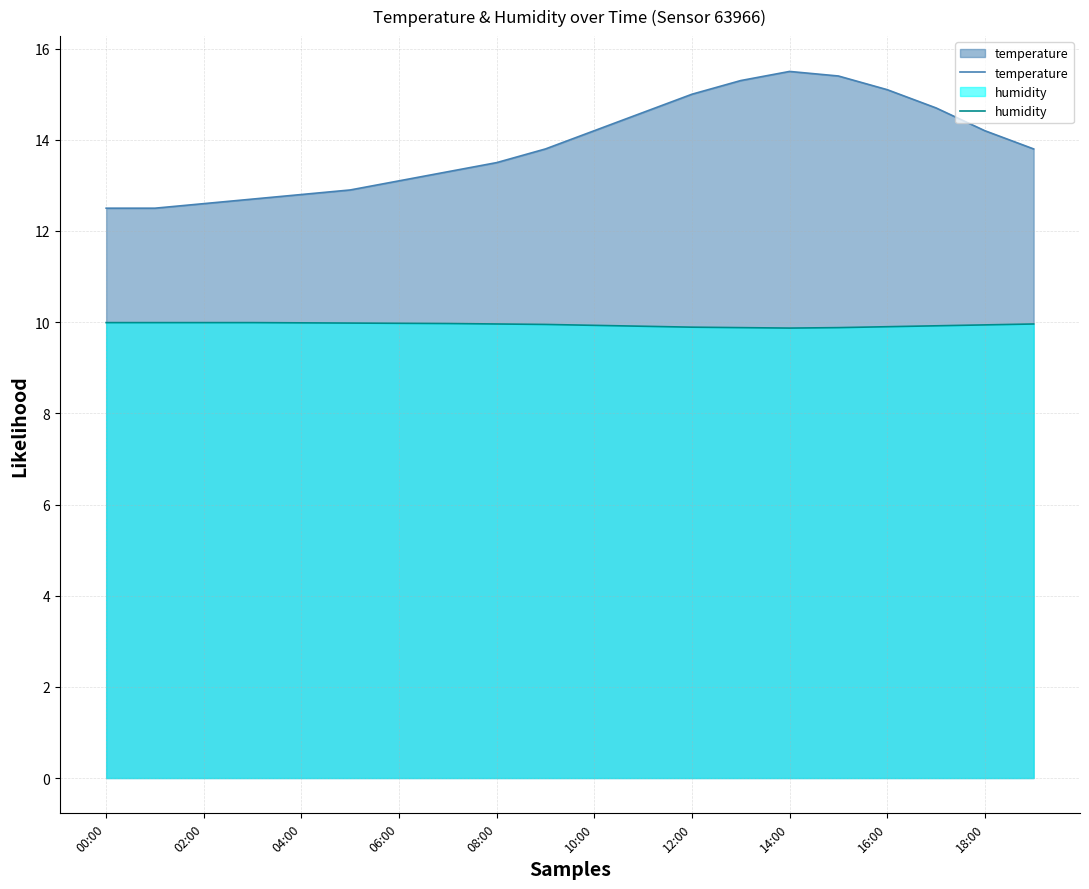

Count the number of categories in the chart.

20